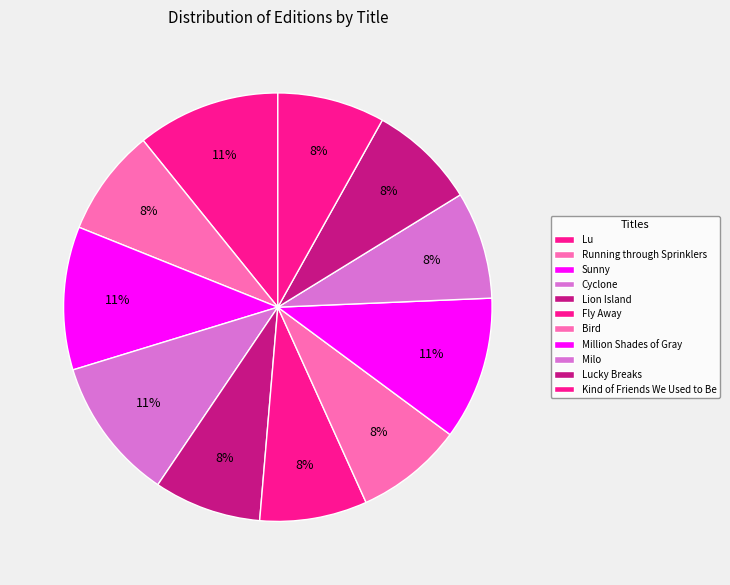

How much of the chart is everything except Lion Island?

91.9%